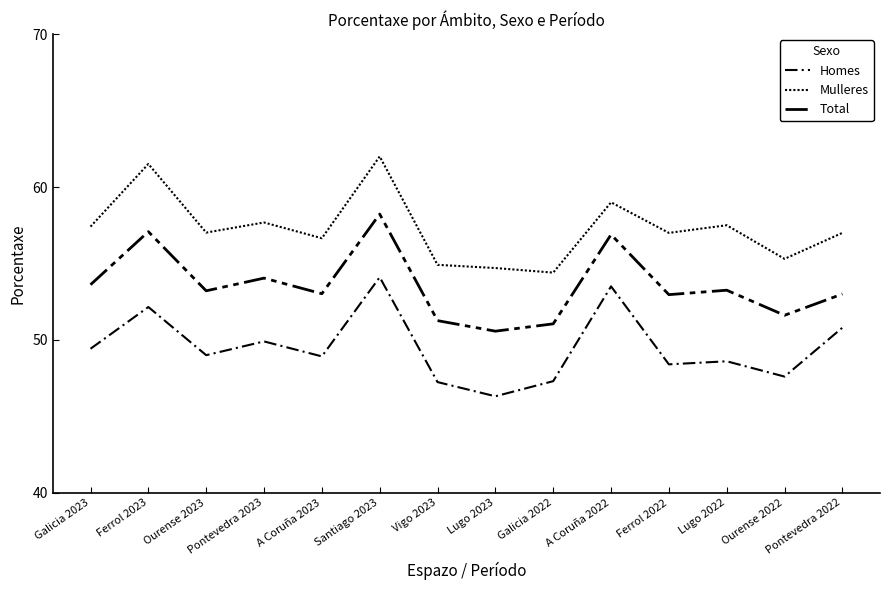

What position from the right is A Coruña 2023?

10